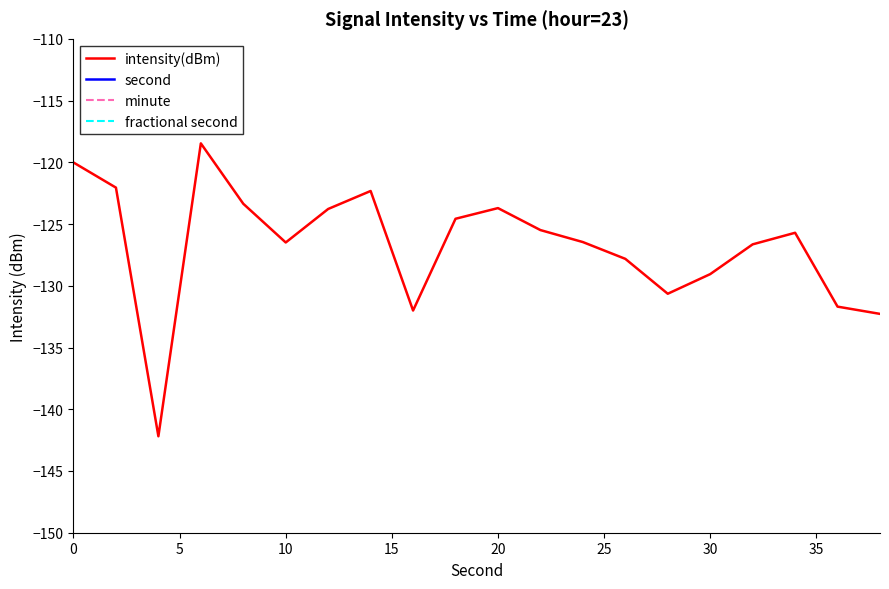

Is it true that intensity(dBm) equals -120.0 at 0?

True